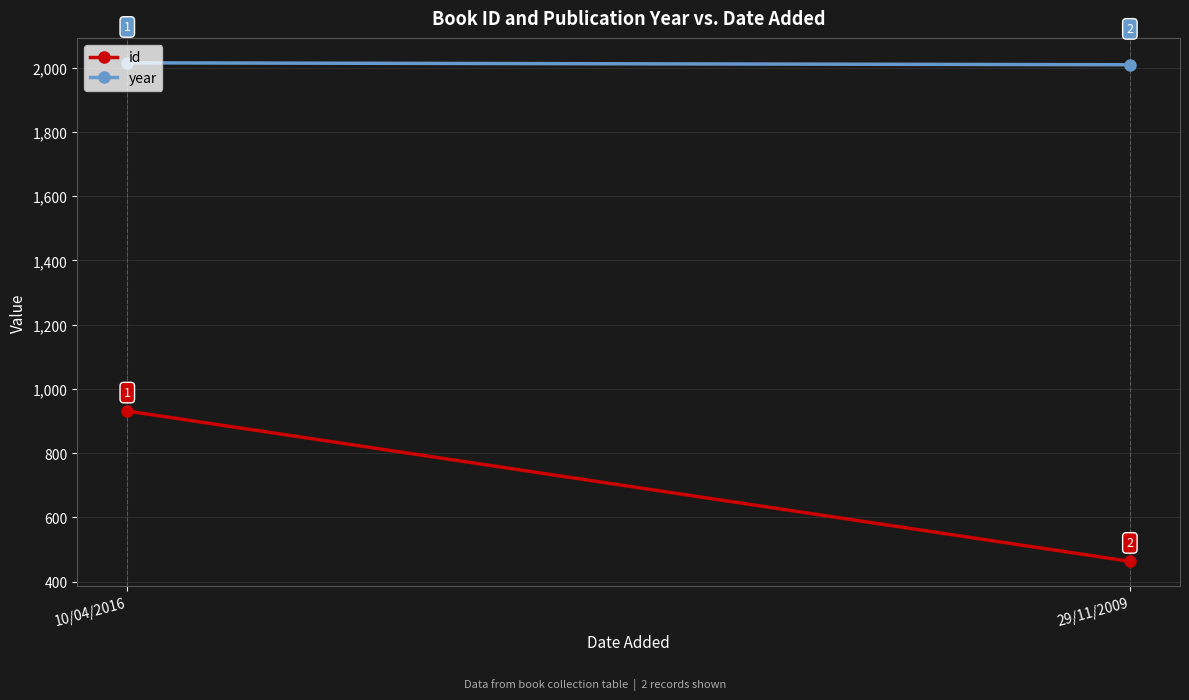

Is the value of id at 29/11/2009 greater than the value of year at 10/04/2016?

No